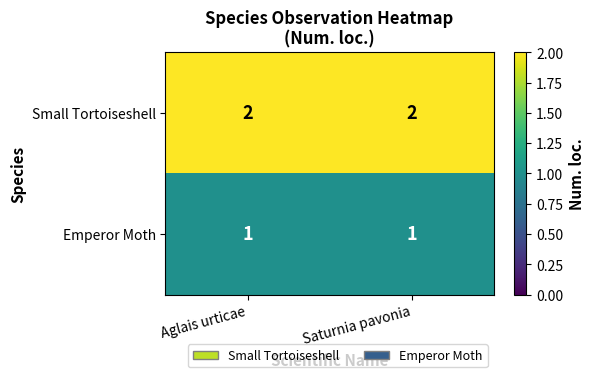

What is the total value across all series at Aglais urticae?

3